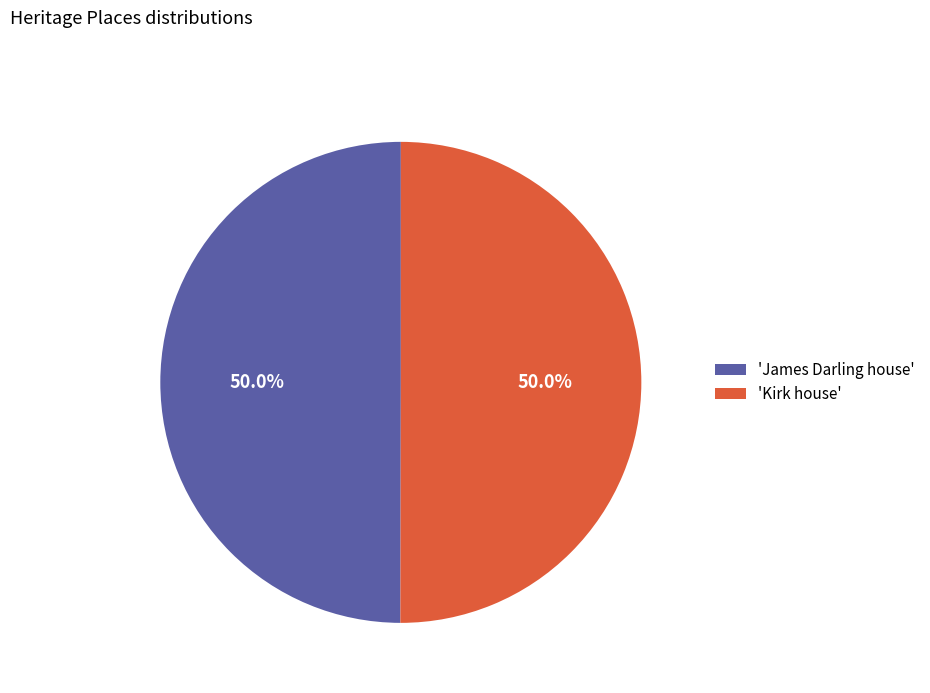

What is the ratio of the value at 'Kirk house' to the value at 'James Darling house'?

1.0